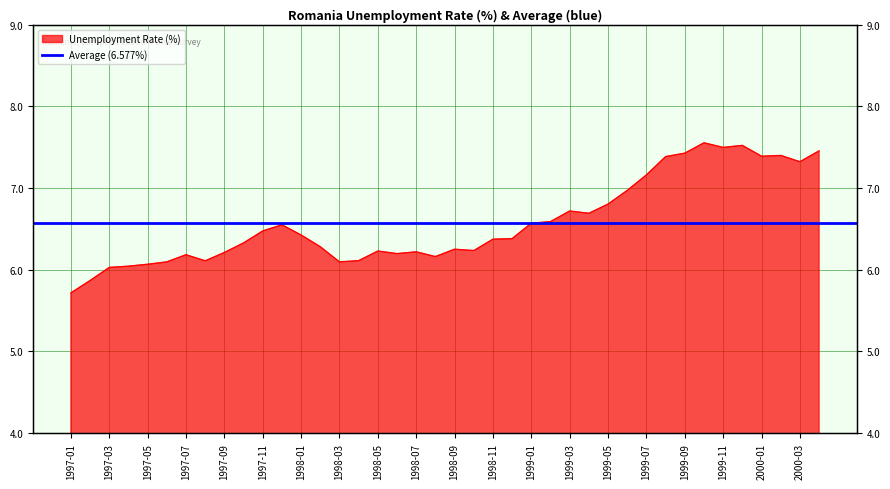

How many points are lower than both their immediate neighbors (excluding endpoints)?

9